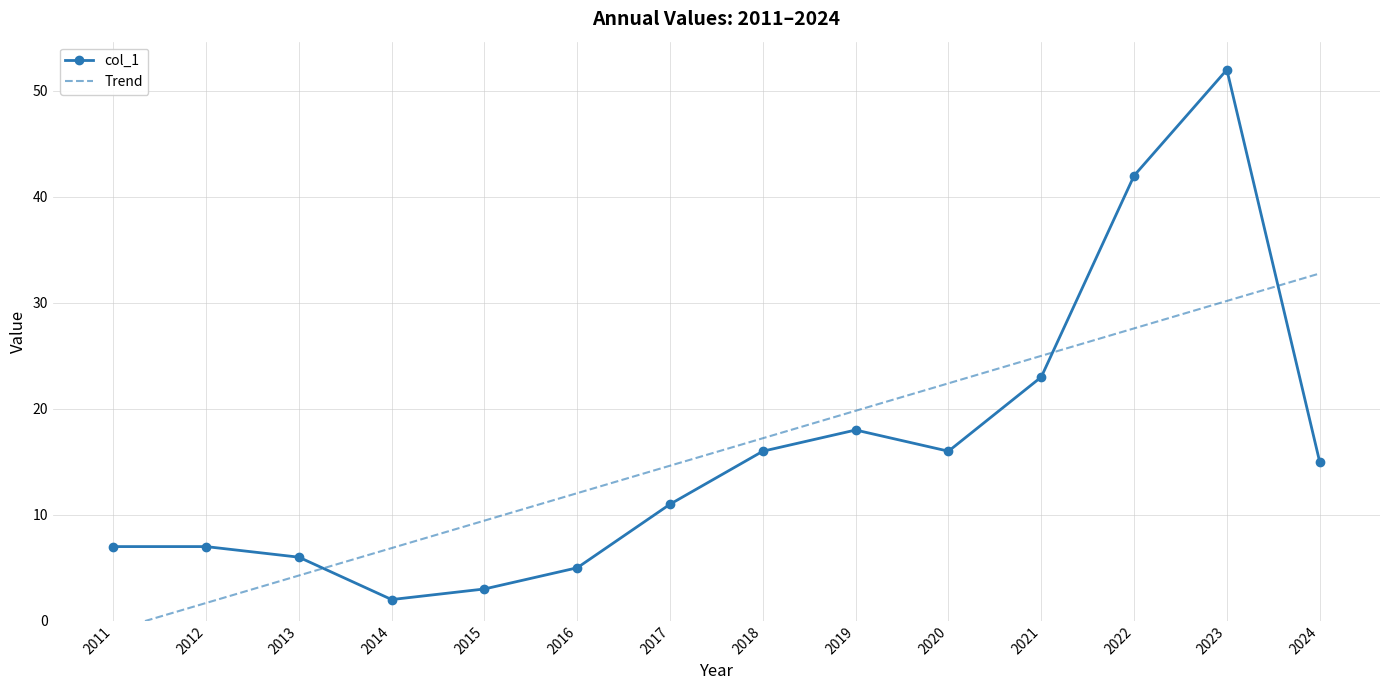

True or false: col_1 and Trend intersect in this chart.

True